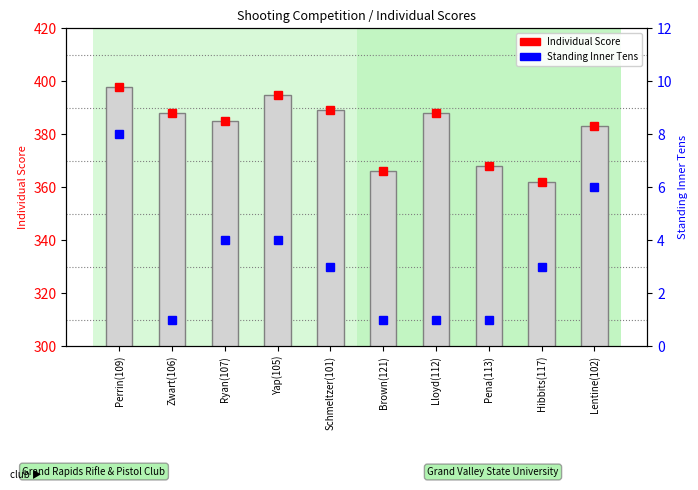

How many distinct data groups are displayed?

3